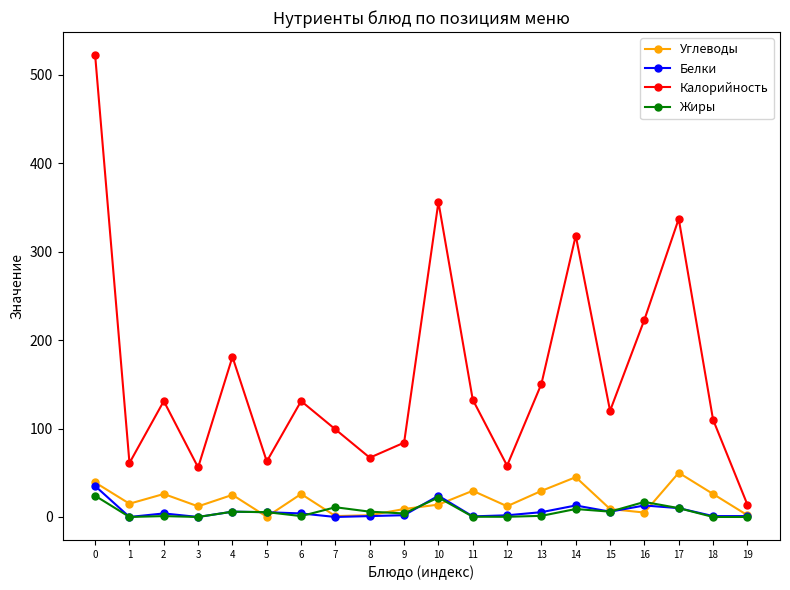

At how many categories does at least one series exceed 274?

4